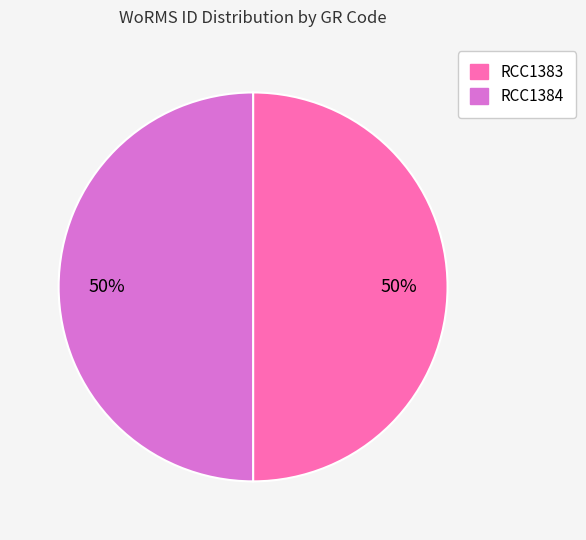

How many segments does this pie chart have?

2